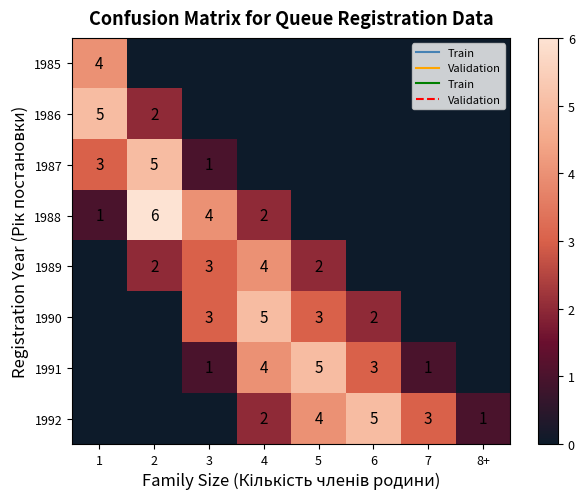

Is it true that 1992 equals 2 at 4?

True